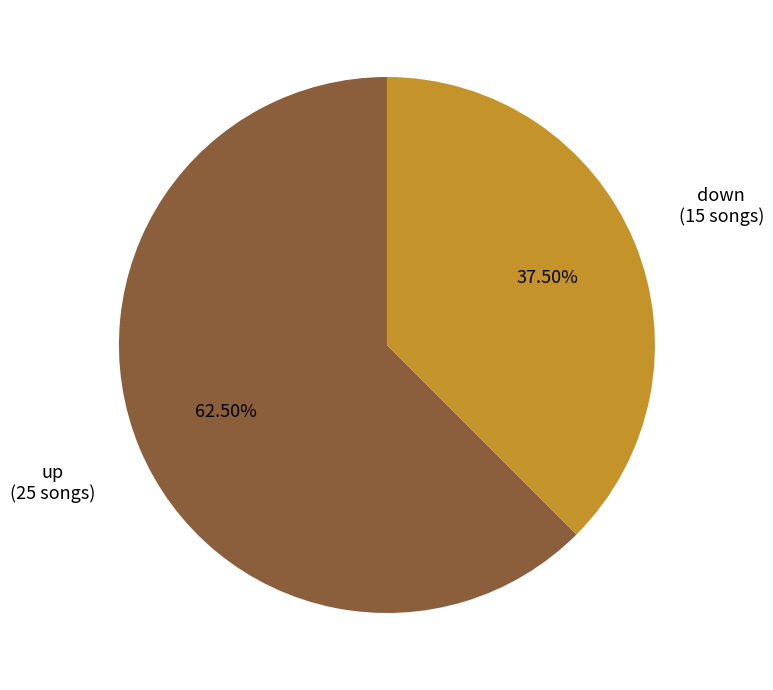

Is there any slice that represents more than half of the pie?

Yes